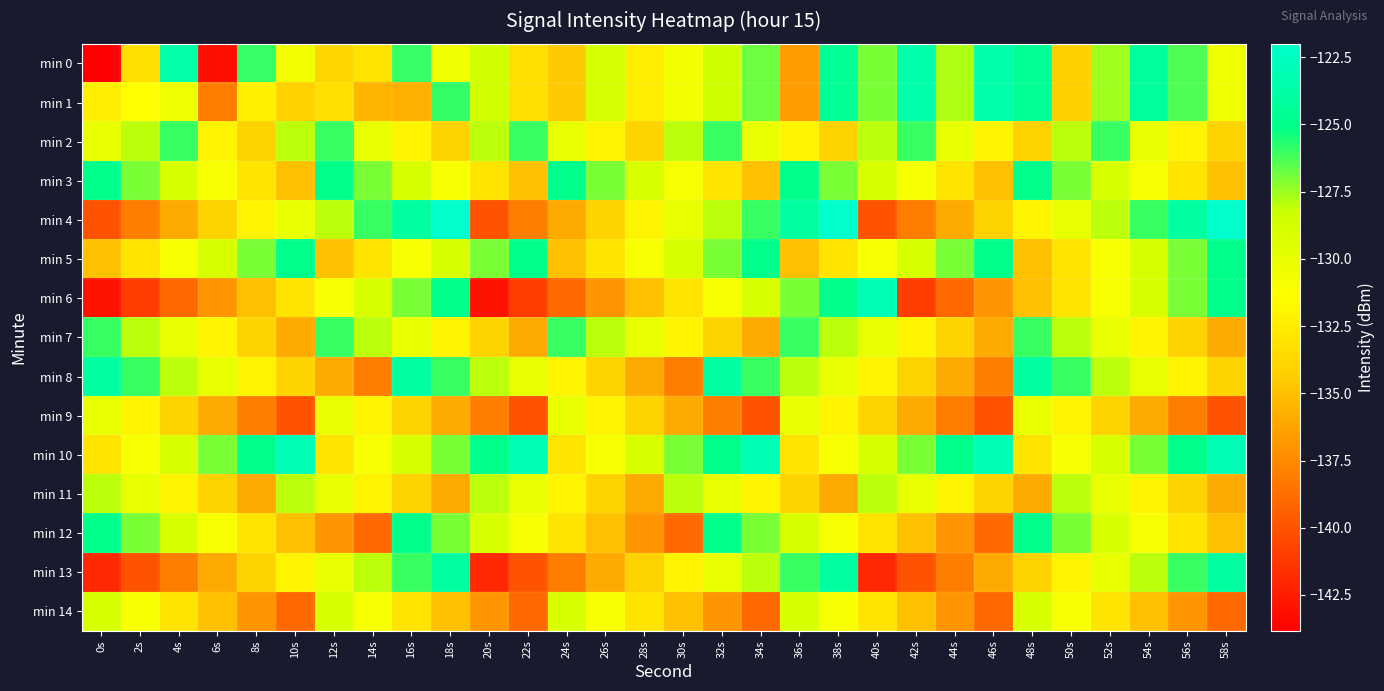

Which has a higher value, 54s or 14s?

54s